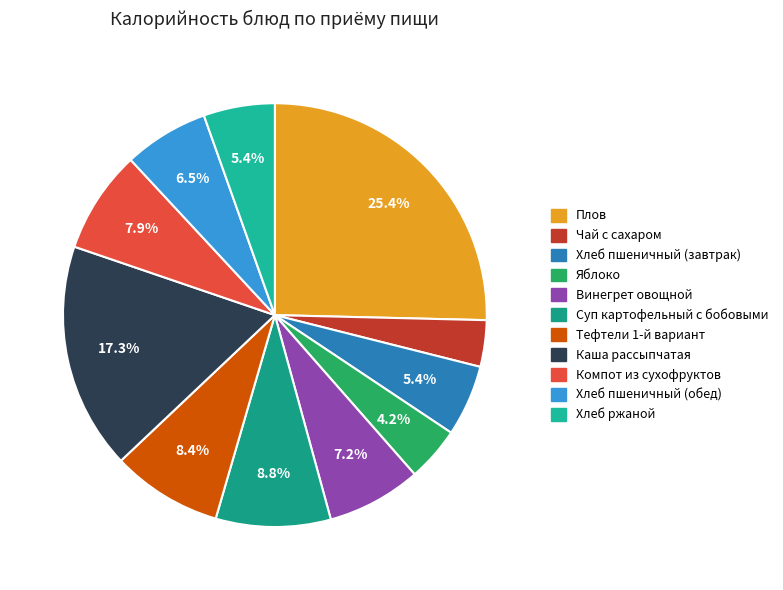

To the nearest percent, what is the combined percentage of Хлеб пшеничный (обед) and Каша рассыпчатая?

24%